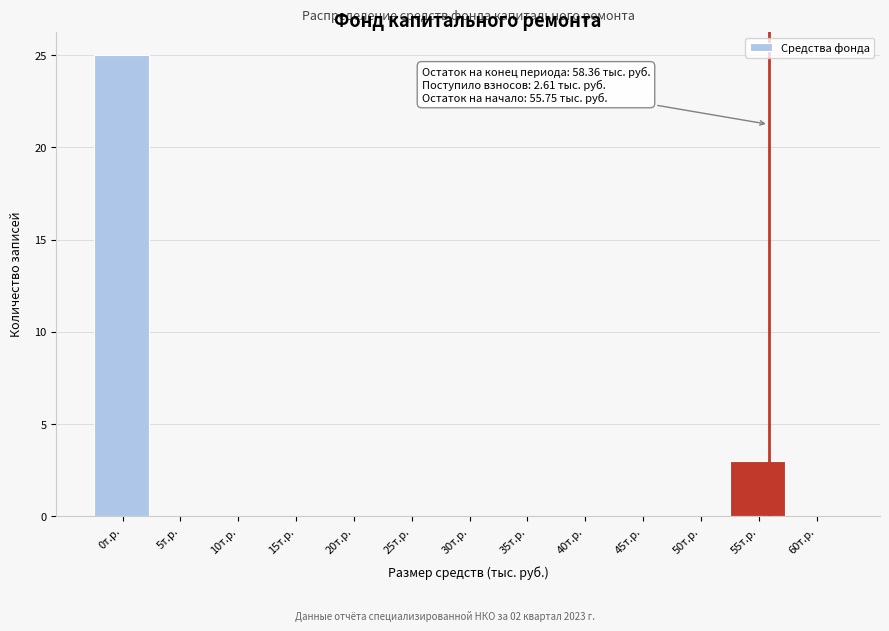

Reading left to right, list all the values displayed in this chart.

0т.р.=25	5т.р.=0	10т.р.=0	15т.р.=0	20т.р.=0	25т.р.=0	30т.р.=0	35т.р.=0	40т.р.=0	45т.р.=0	50т.р.=0	55т.р.=3	60т.р.=0